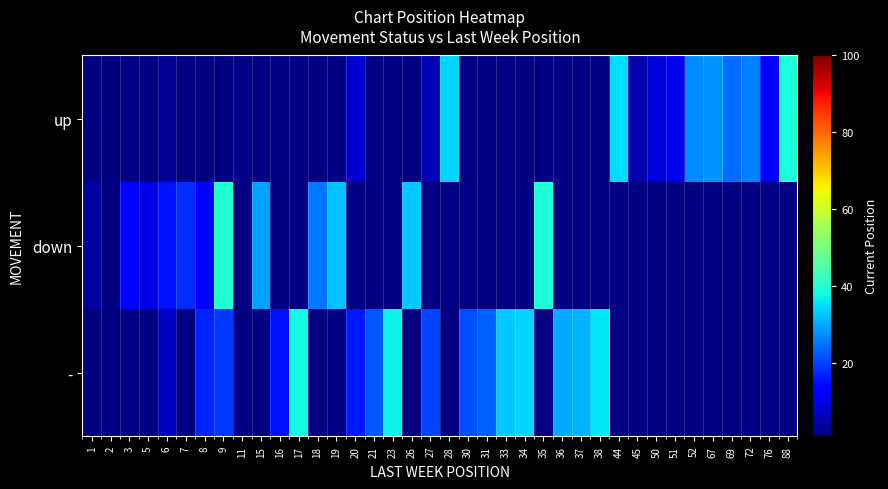

Which label corresponds to the largest value in the chart?

9